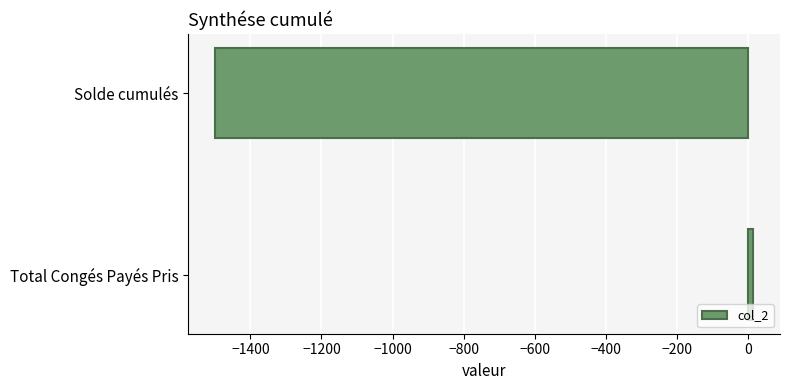

Reading top to bottom, extract all data points from this chart.

Solde cumulés=-1498.6	Total Congés Payés Pris=14.5